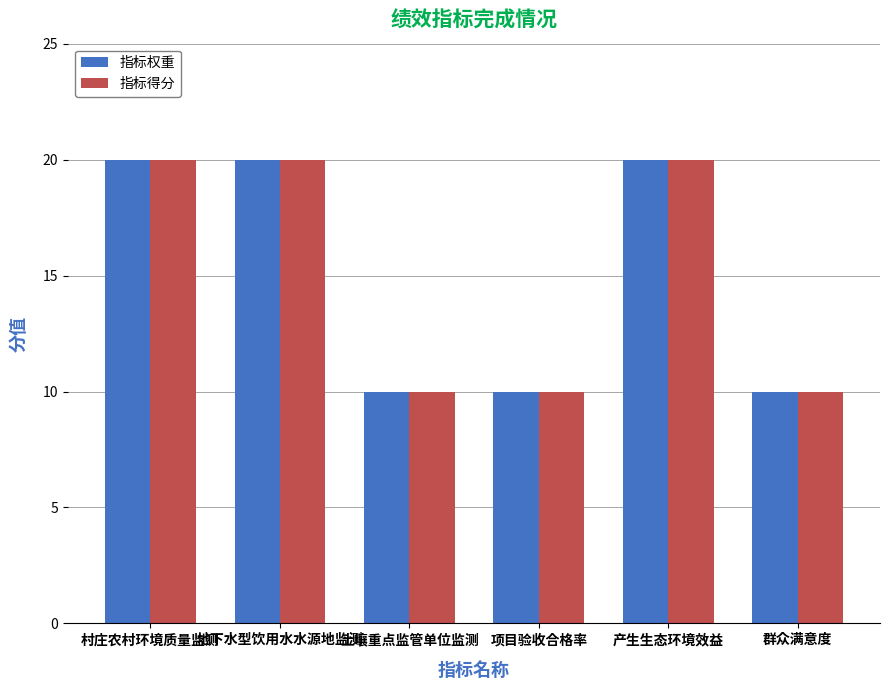

How many bars are there in each group?

2